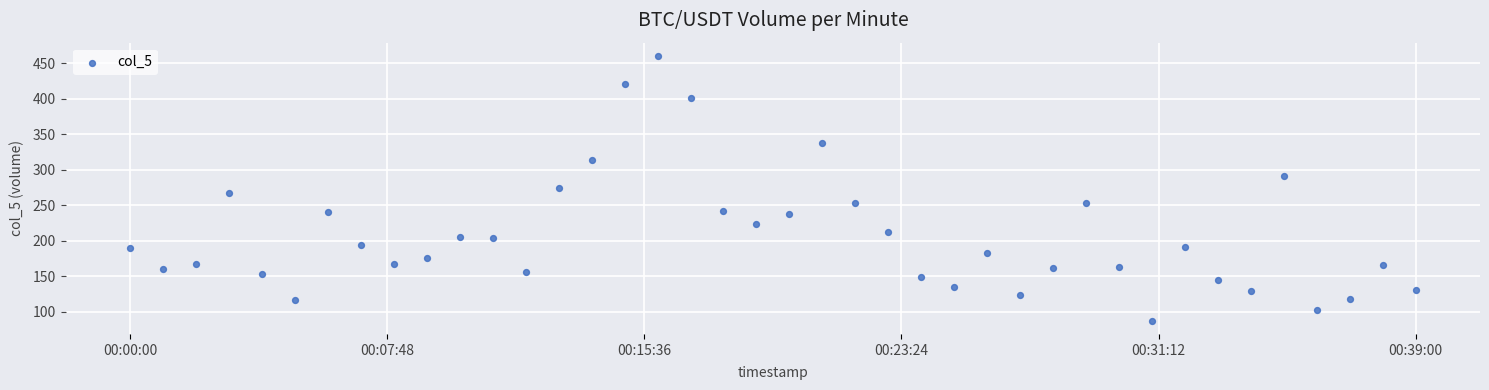

What is the range of X values (max minus min)?

2340.0